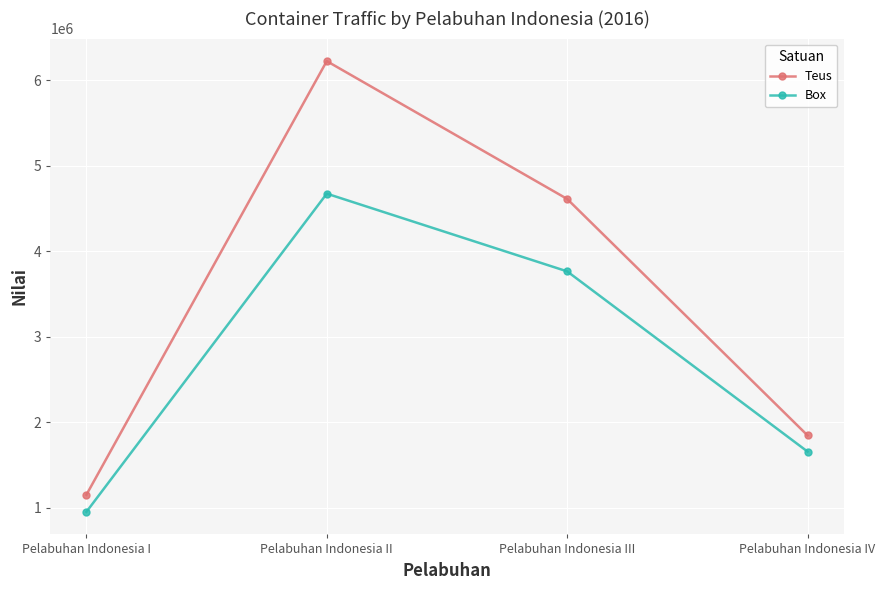

Reading left to right, list all the values displayed in this chart.

Teus: 1151942	6222798	4611262	1846420
Box: 952059	4673090	3764398	1657287